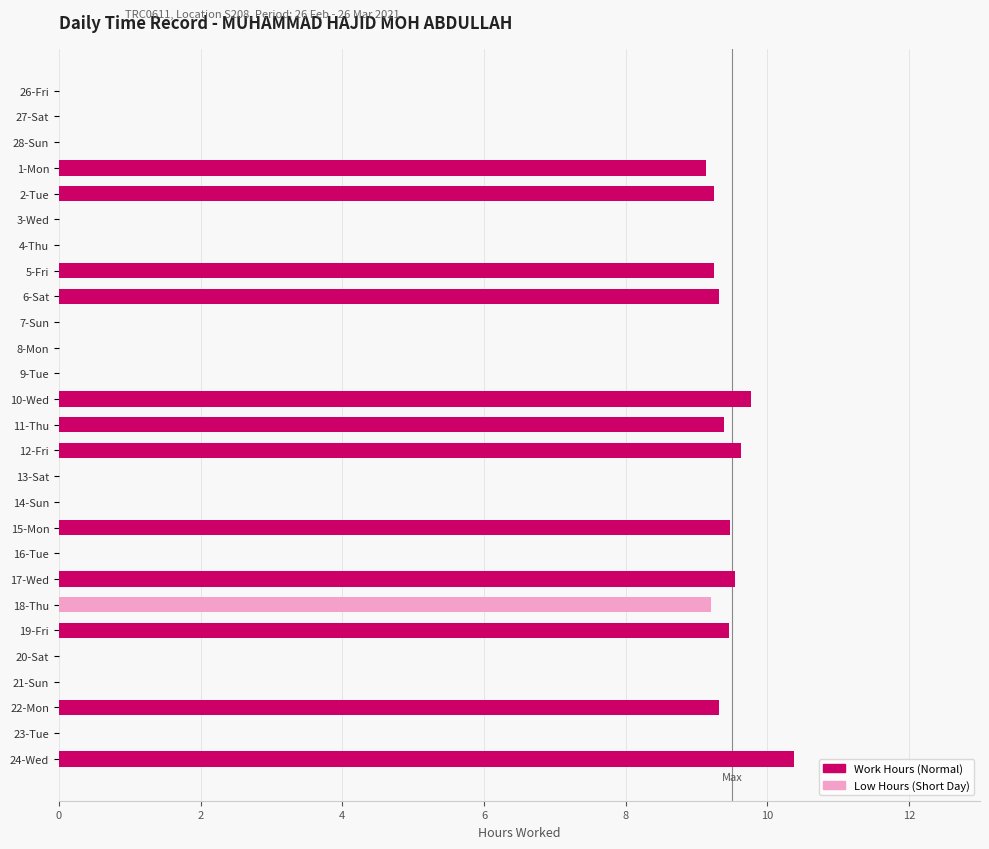

What is the average value of the Work Hours series?

4.2